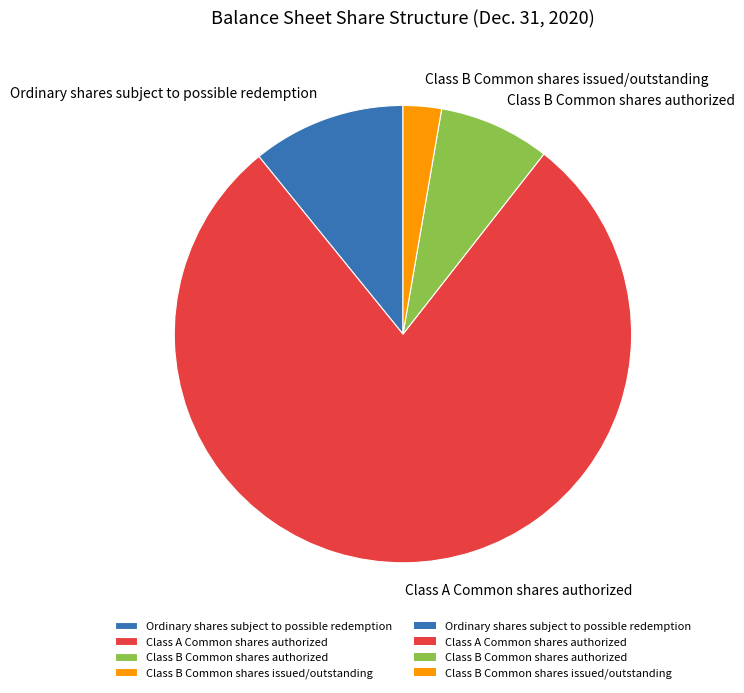

Rank the categories by value from highest to lowest.

Class A Common shares authorized, Ordinary shares subject to possible redemption, Class B Common shares authorized, Class B Common shares issued/outstanding